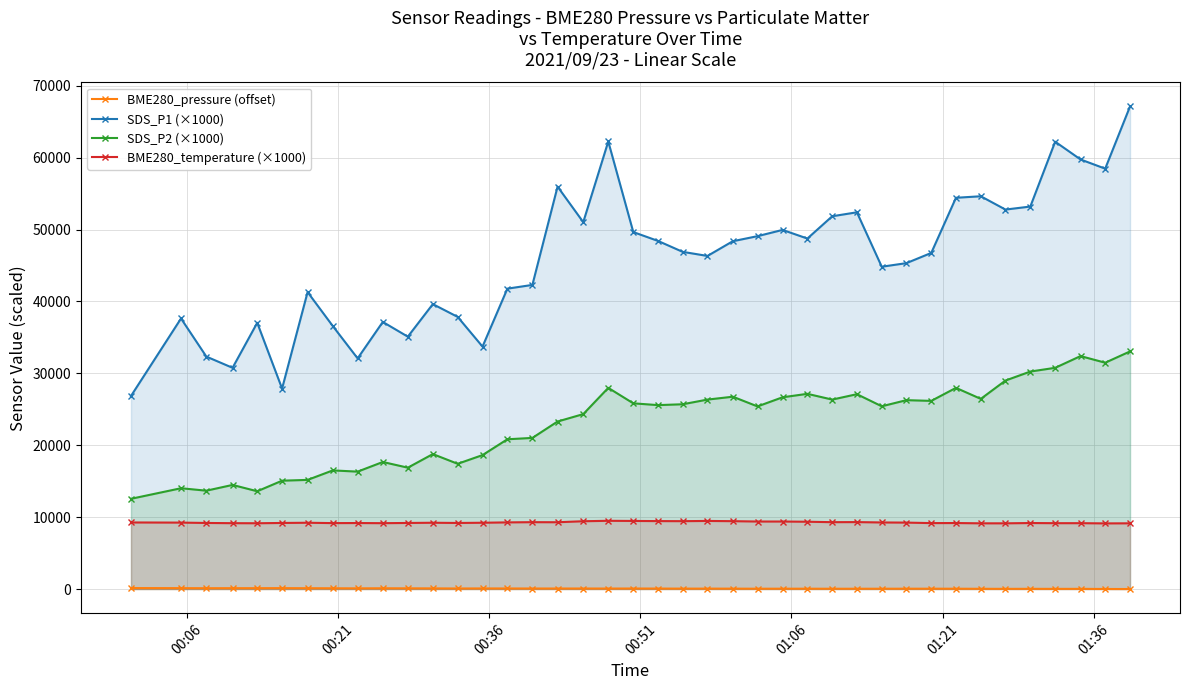

Does the chart have visible grid lines?

Yes